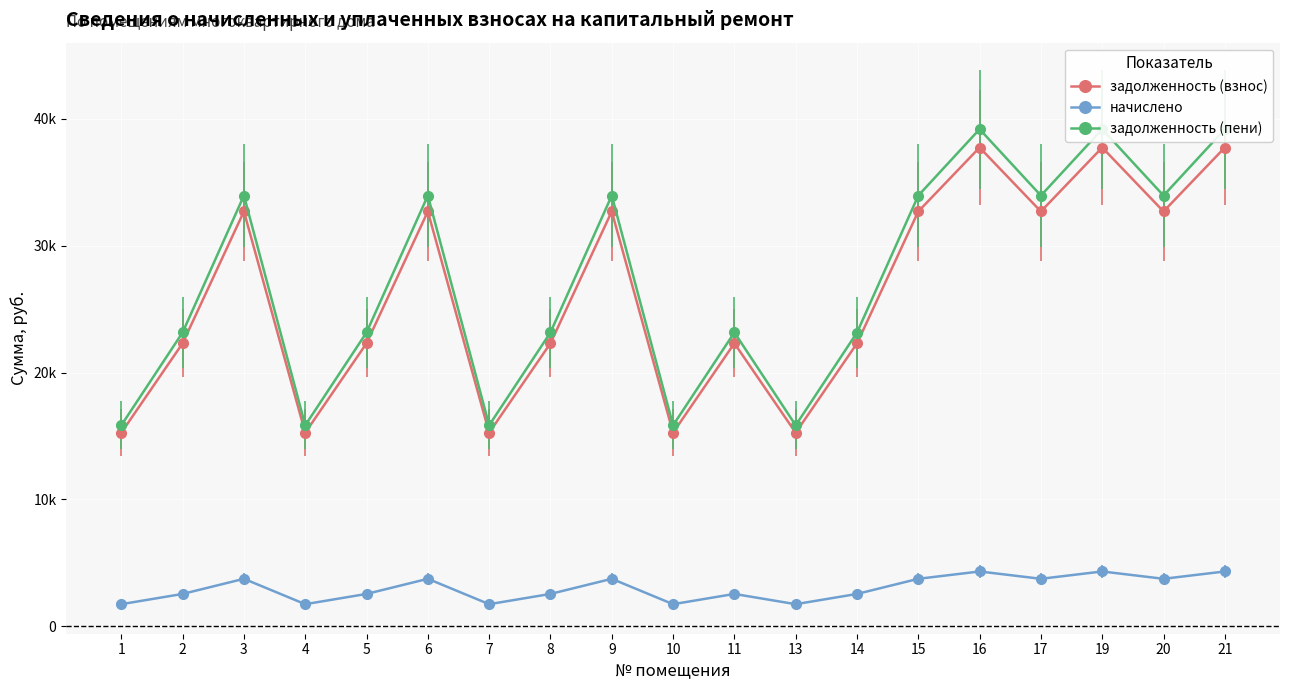

How many interior local valleys does the задолженность (взнос) series have?

6